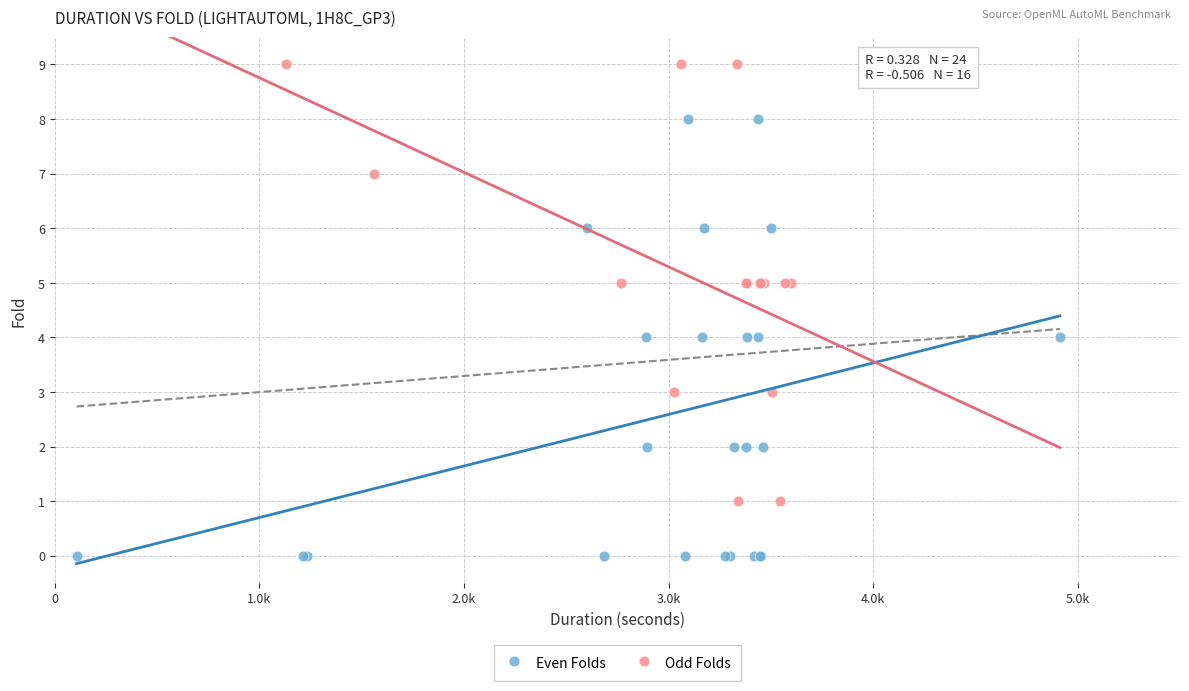

Which series contains the highest Y value?

Odd Folds